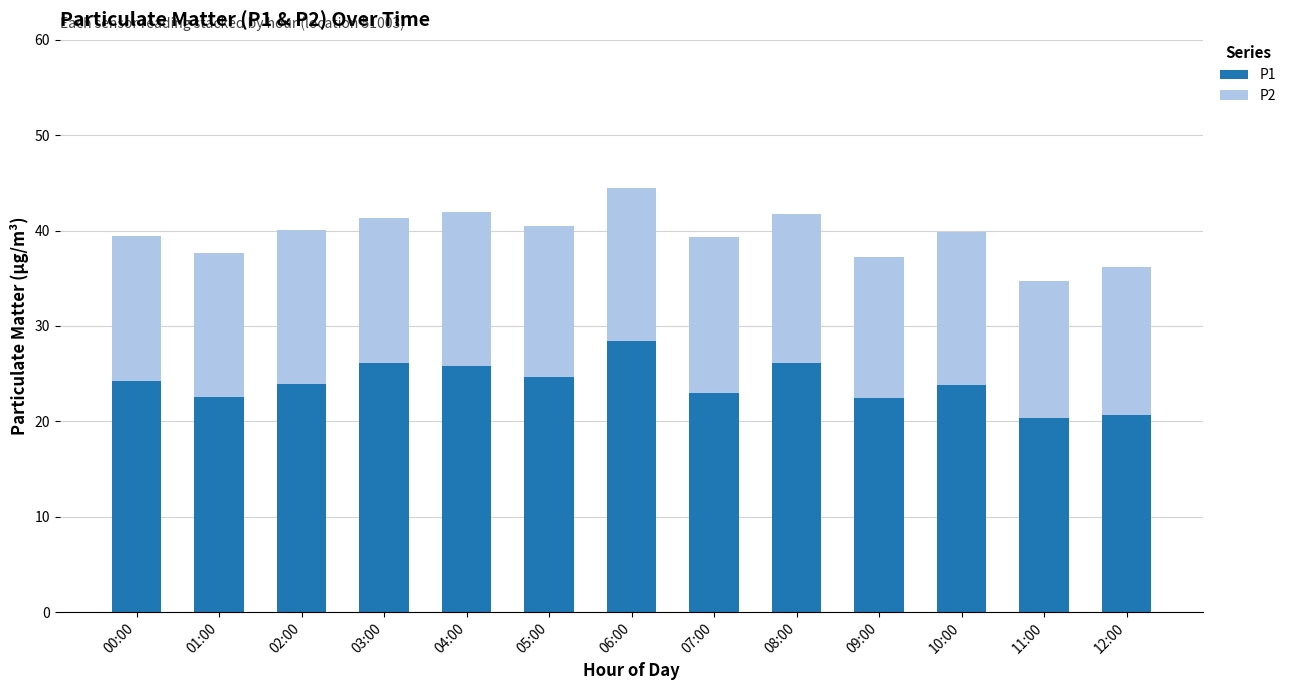

What is the difference between the maximum and minimum values in the P1 series?

8.1